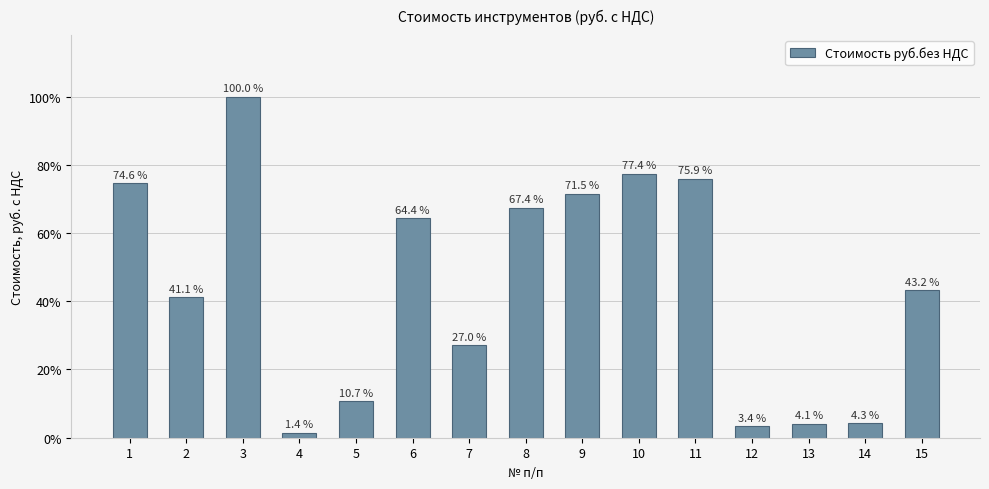

What is the greatest value displayed?

640620.4